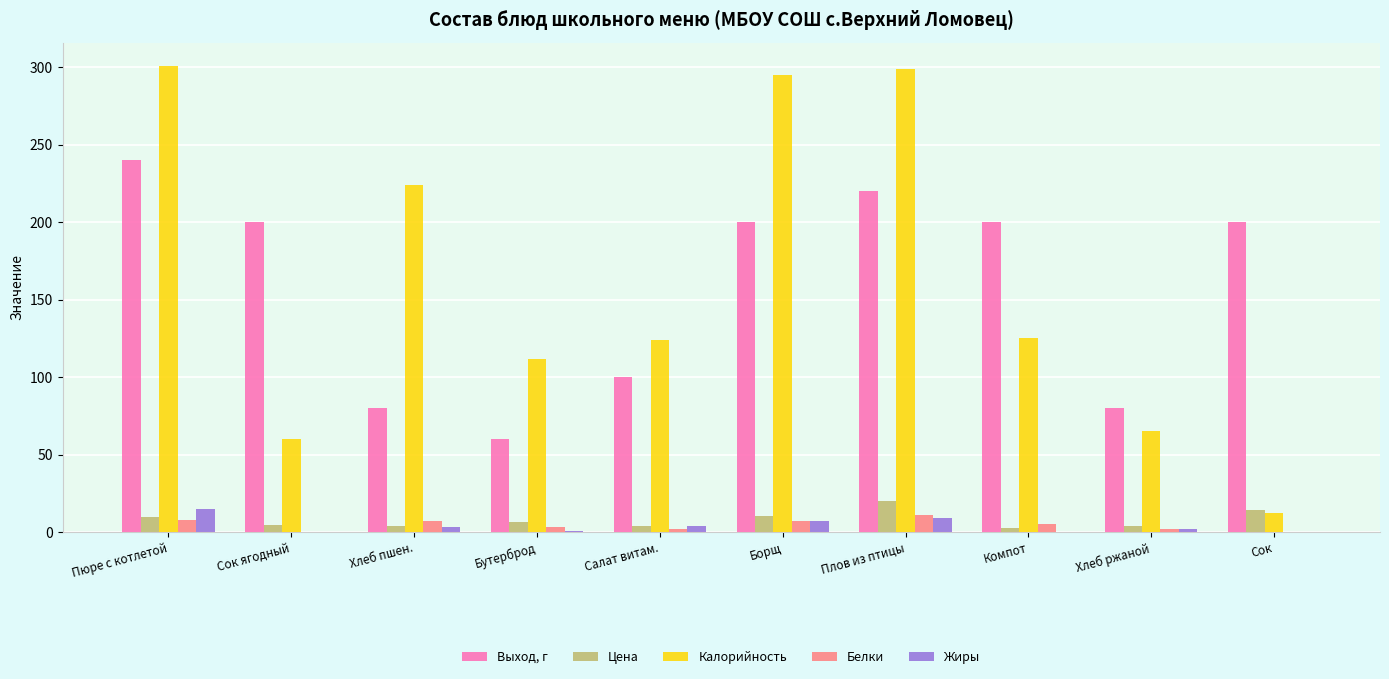

How many data points does each series have?

10